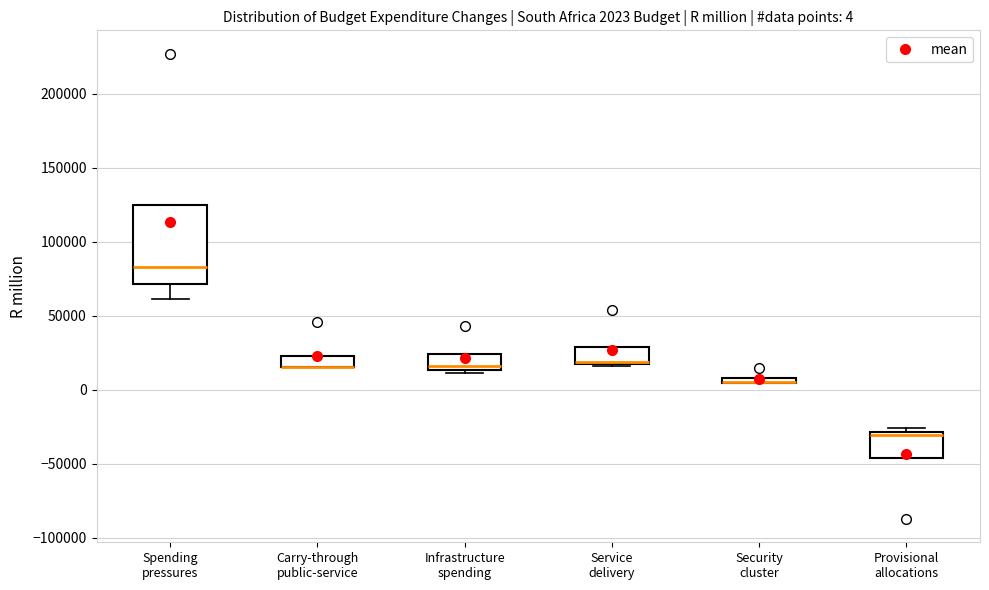

Comparing the boxes themselves (not the whiskers), which one is the tallest?

Spending pressures